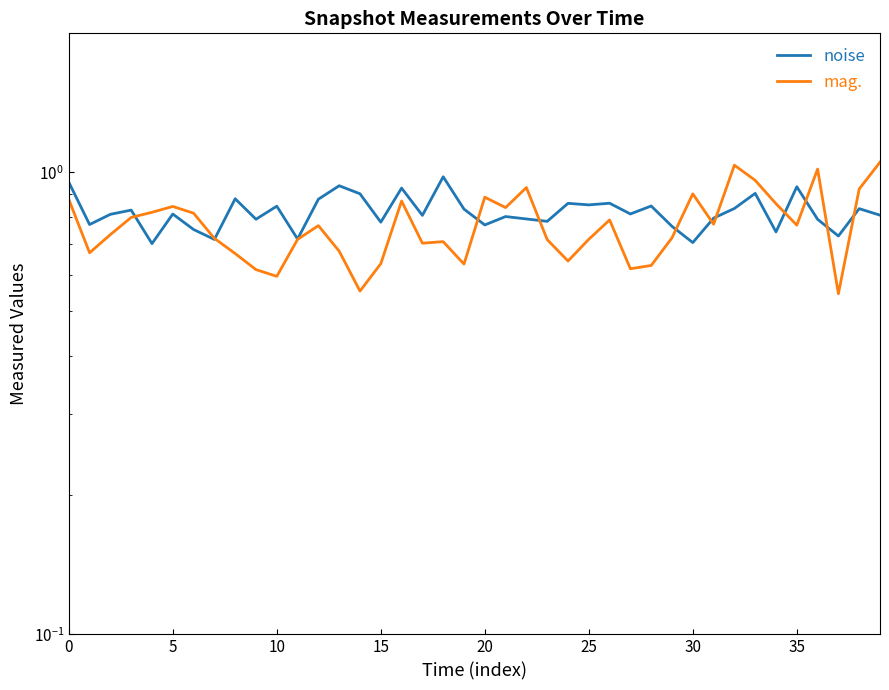

How many interior local valleys does the noise series have?

14